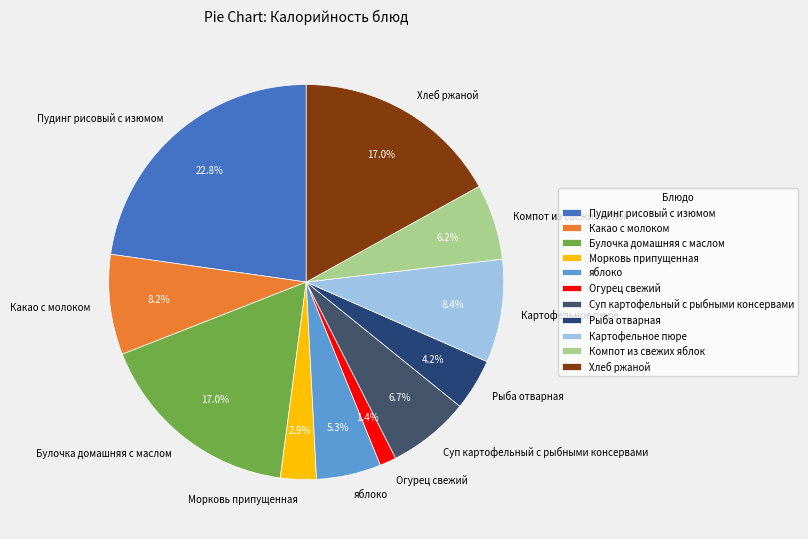

What percentage do Суп картофельный с рыбными консервами and Морковь припущенная together represent?

9.6%